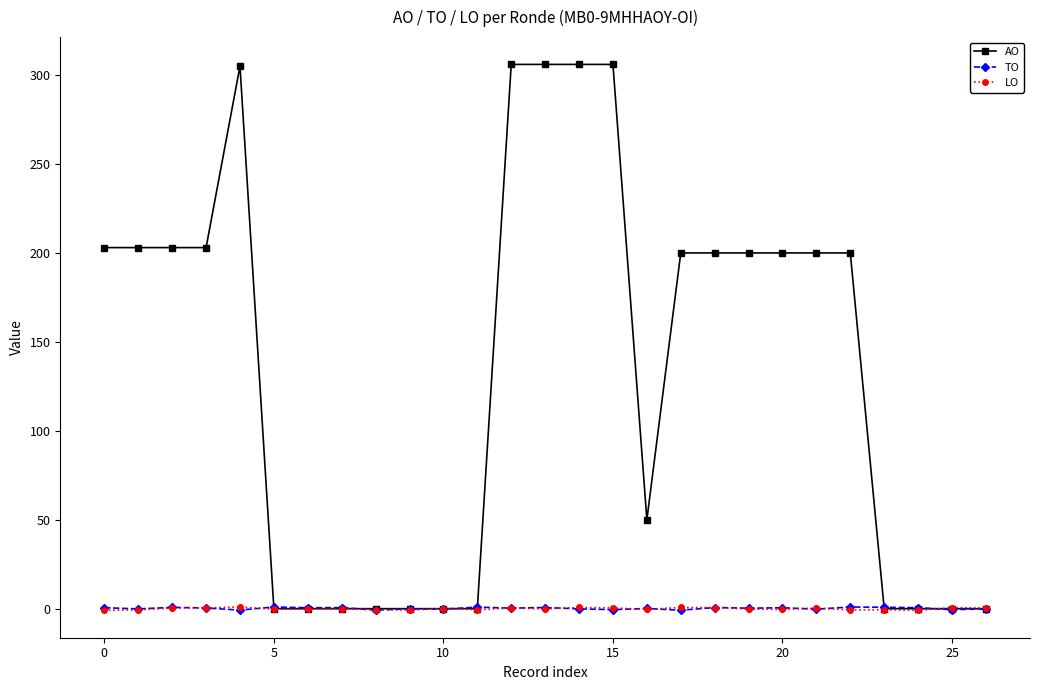

What is the value of the LO point at the 12th from the left?

-0.5